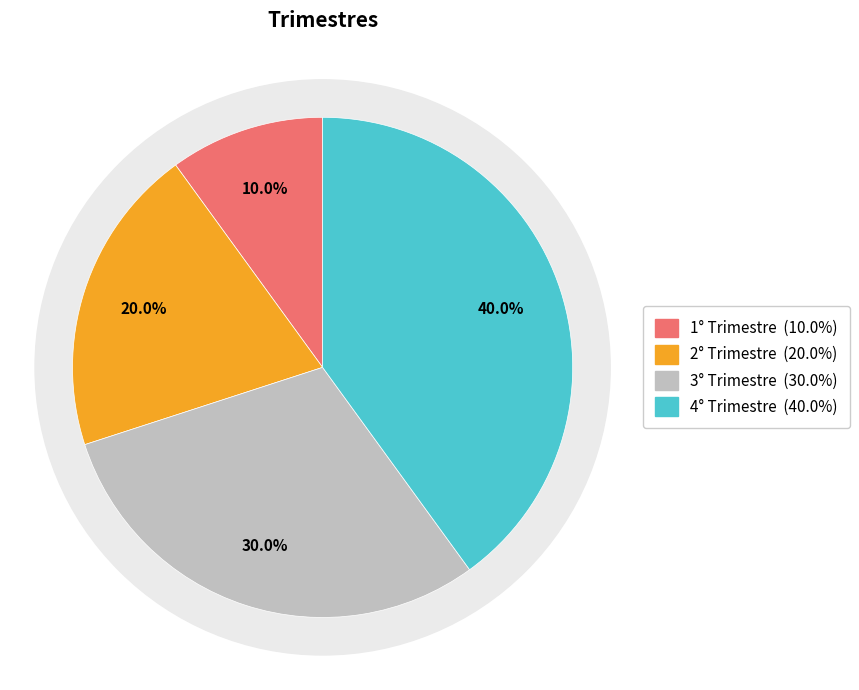

Is the sum of 3° Trimestre and 4° Trimestre greater than half?

Yes